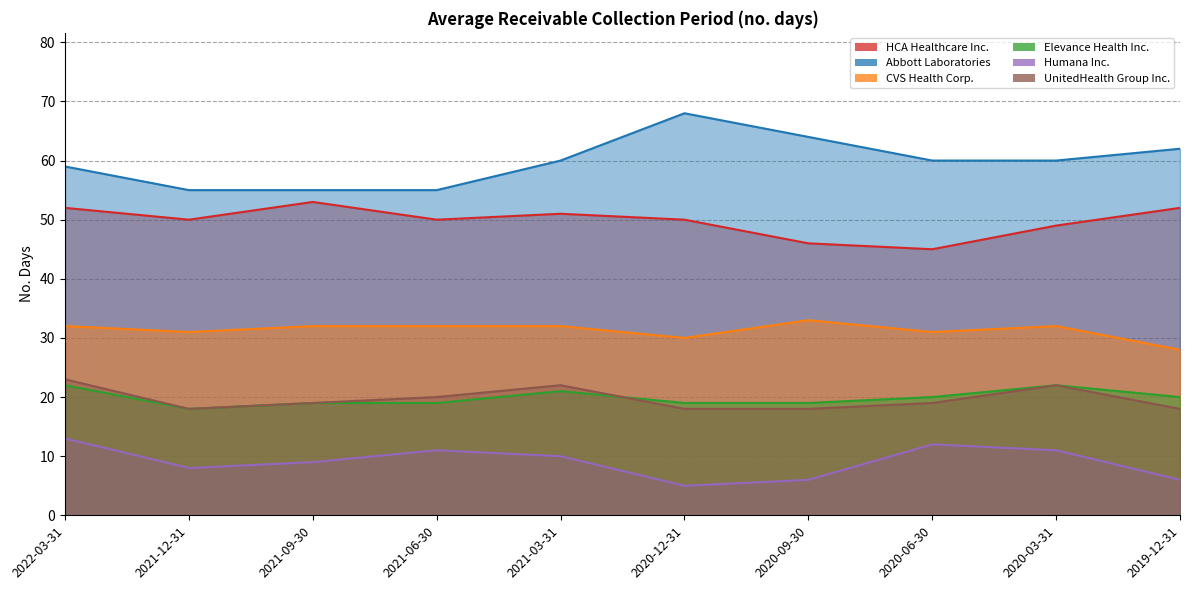

What is the average value of the UnitedHealth Group Inc. series?

20